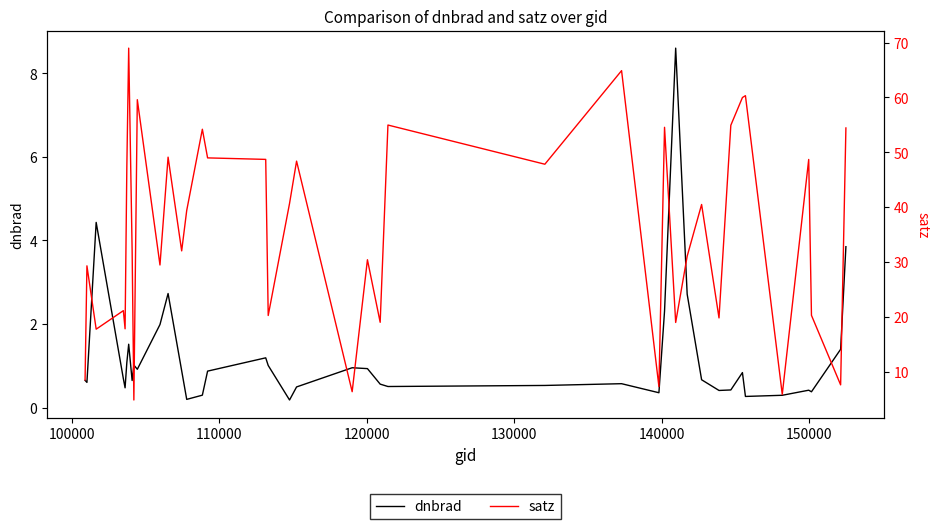

Is this an area chart (filled region under the line)?

No